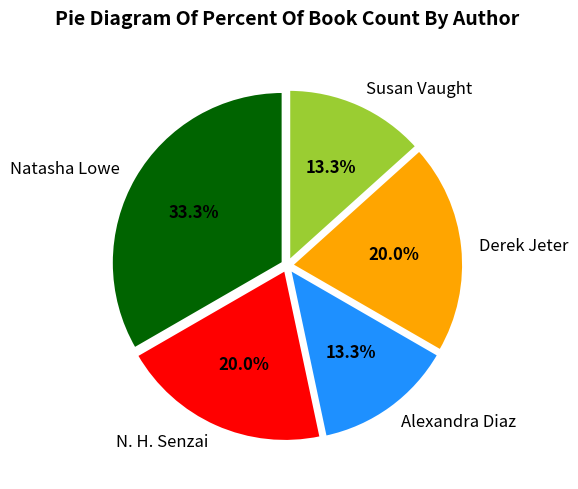

Between N. H. Senzai and Susan Vaught, which is larger?

N. H. Senzai